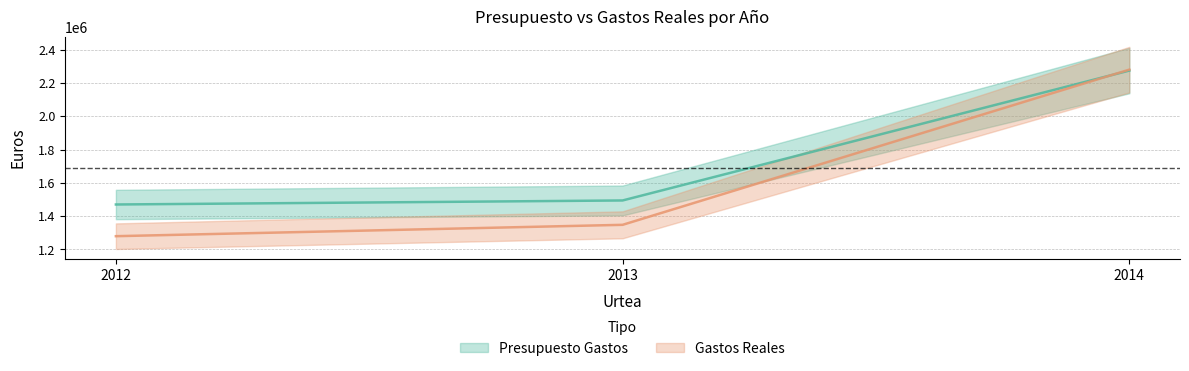

At which label does Presupuesto Gastos reach its minimum?

2012